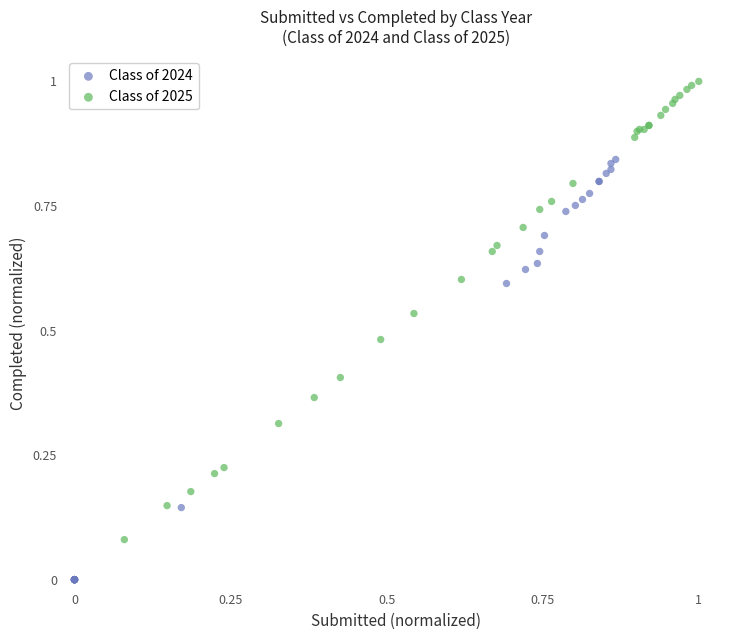

Which series has the widest spread of Y values?

Class of 2025